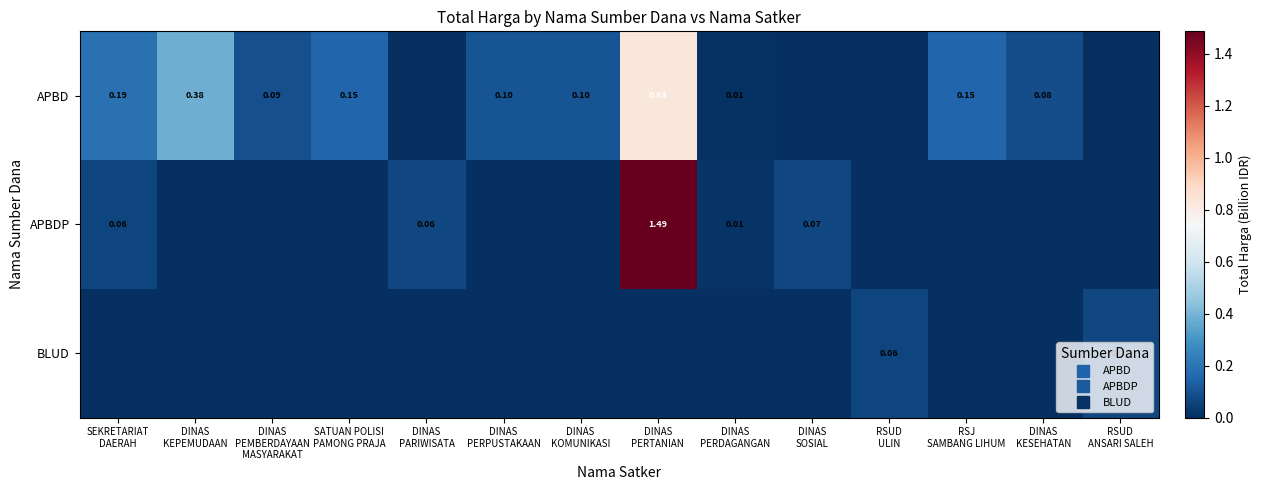

How many categories are shown in the chart?

14